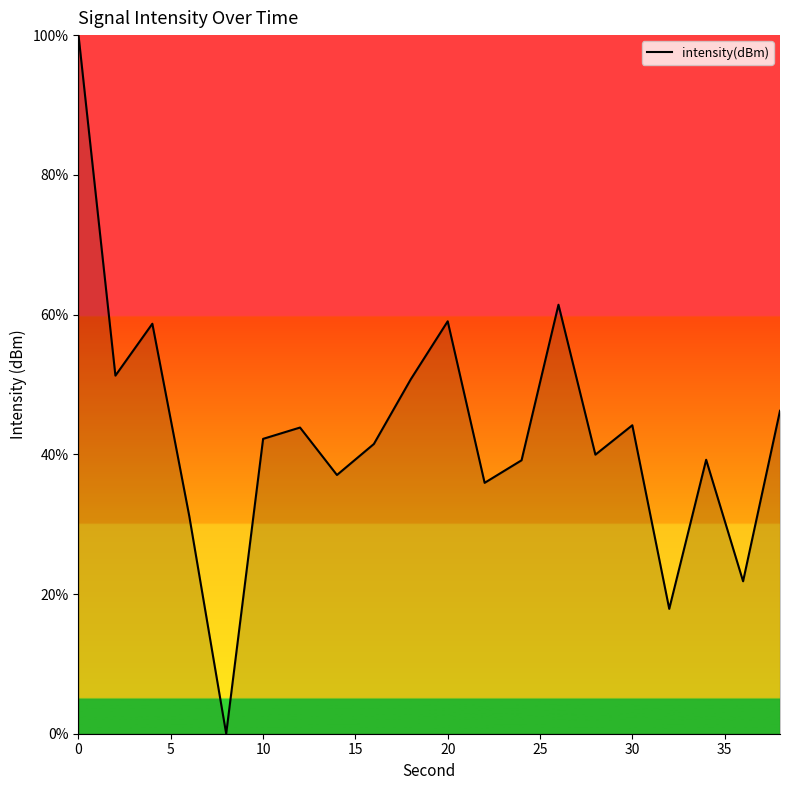

What is the greatest value displayed?

100.0